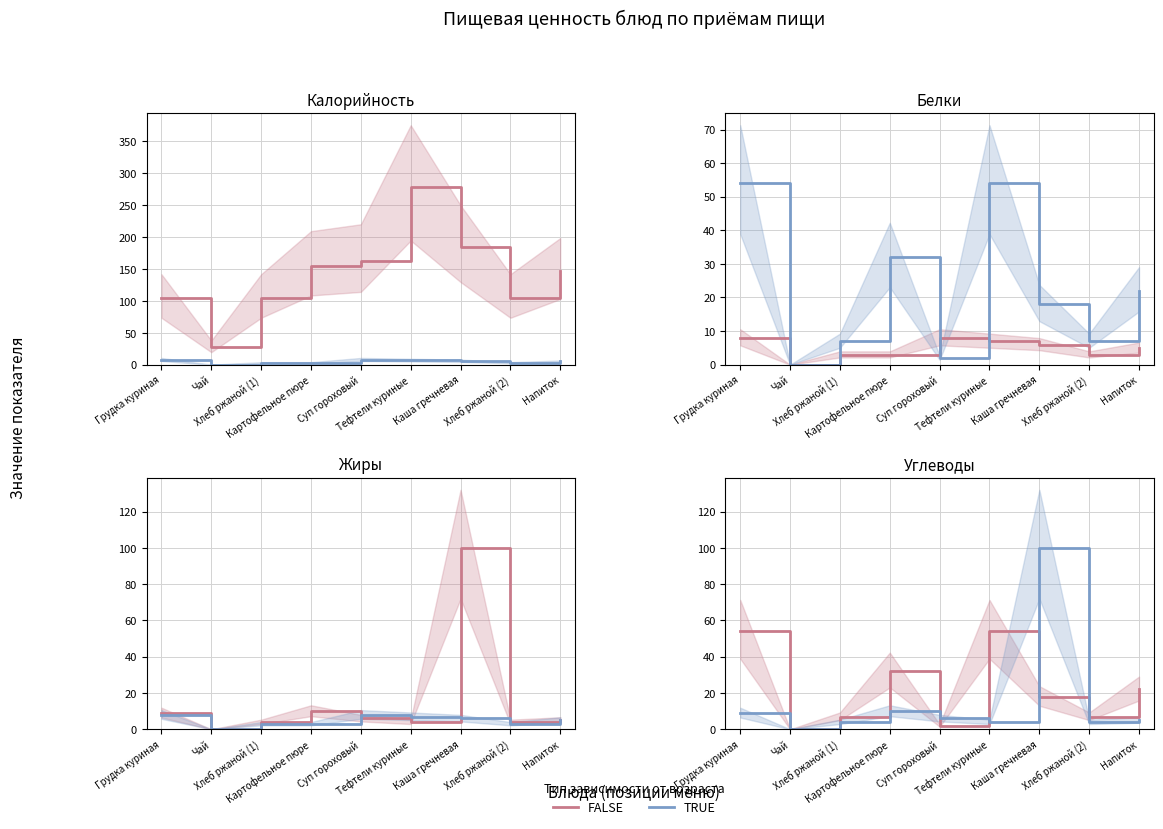

Between Чай and Картофельное пюре, which series saw the biggest shift?

FALSE